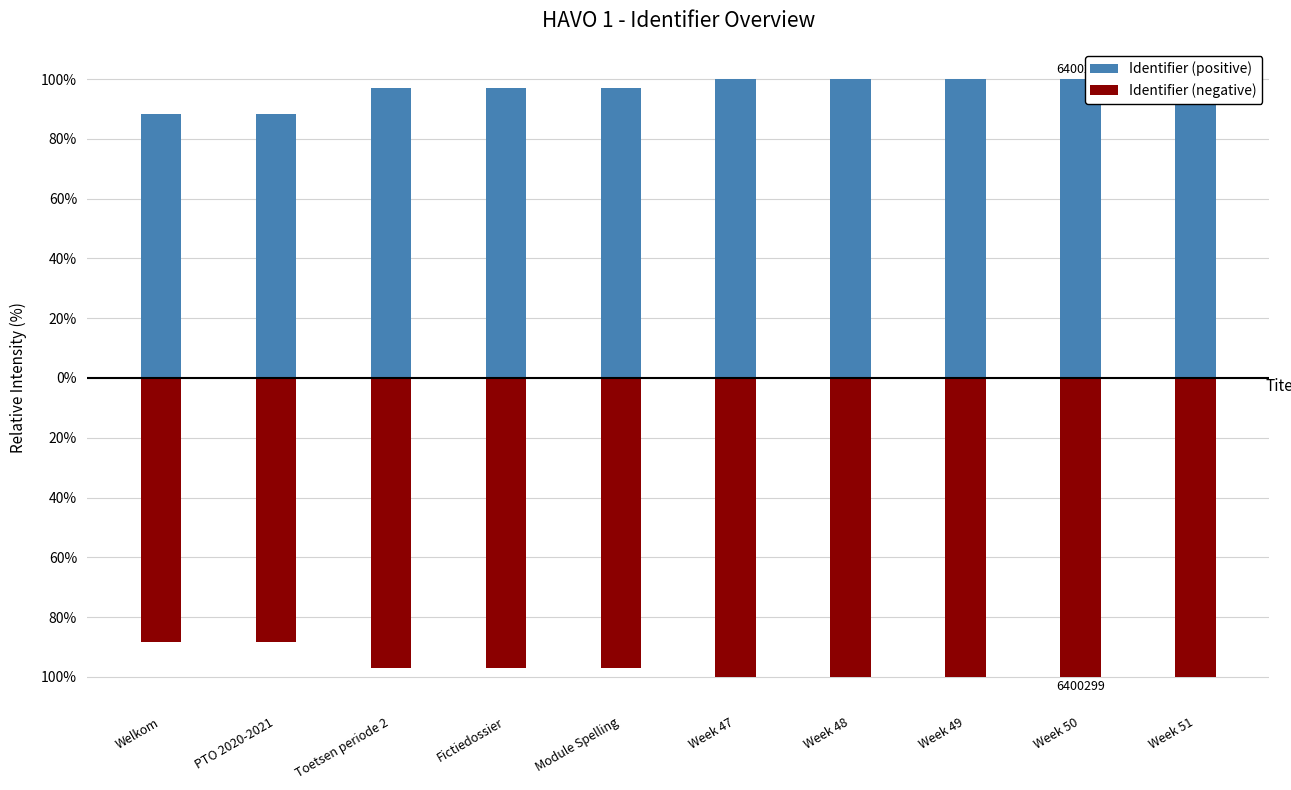

List the labels in order of Identifier (positive) value, largest first.

Week 50, Week 49, Week 48, Week 47, Week 51, Module Spelling, Fictiedossier, Toetsen periode 2, PTO 2020-2021, Welkom